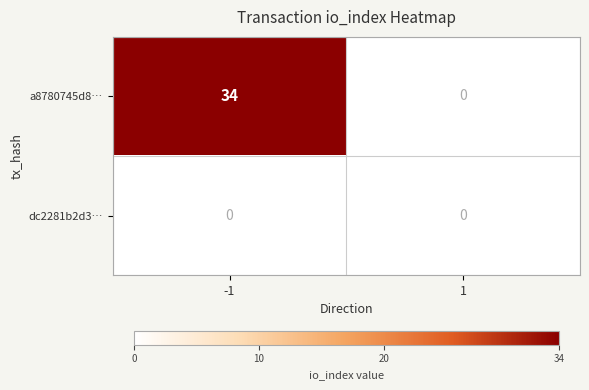

Reading left to right, transcribe all the data shown in this chart.

a8780745d8…: -1=34	1=0
dc2281b2d3…: -1=0	1=0